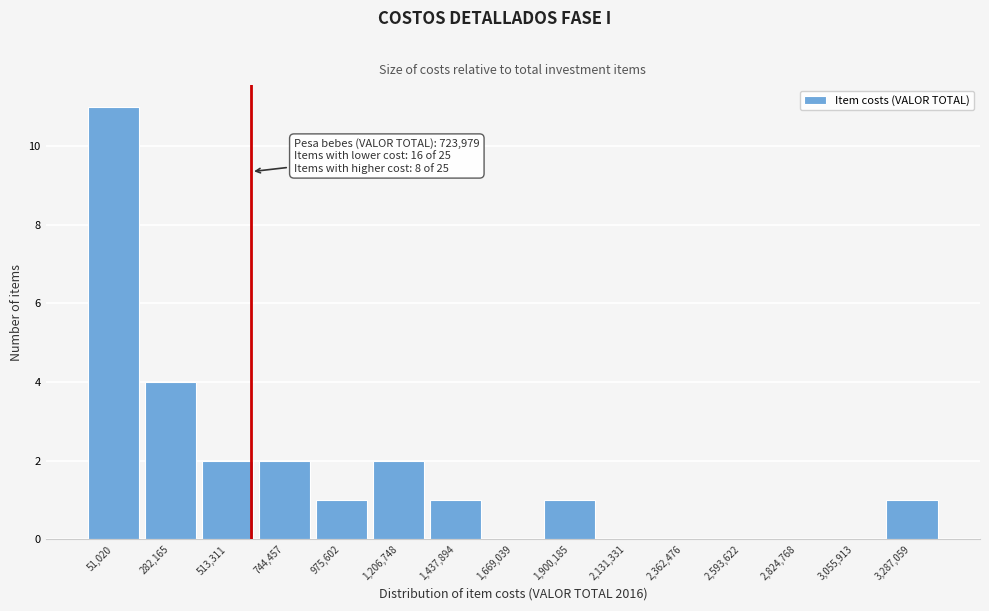

Reading right to left, transcribe all the data shown in this chart.

3,287,059=1	3,055,913=0	2,824,768=0	2,593,622=0	2,362,476=0	2,131,331=0	1,900,185=1	1,669,039=0	1,437,894=1	1,206,748=2	975,602=1	744,457=2	513,311=2	282,165=4	51,020=11